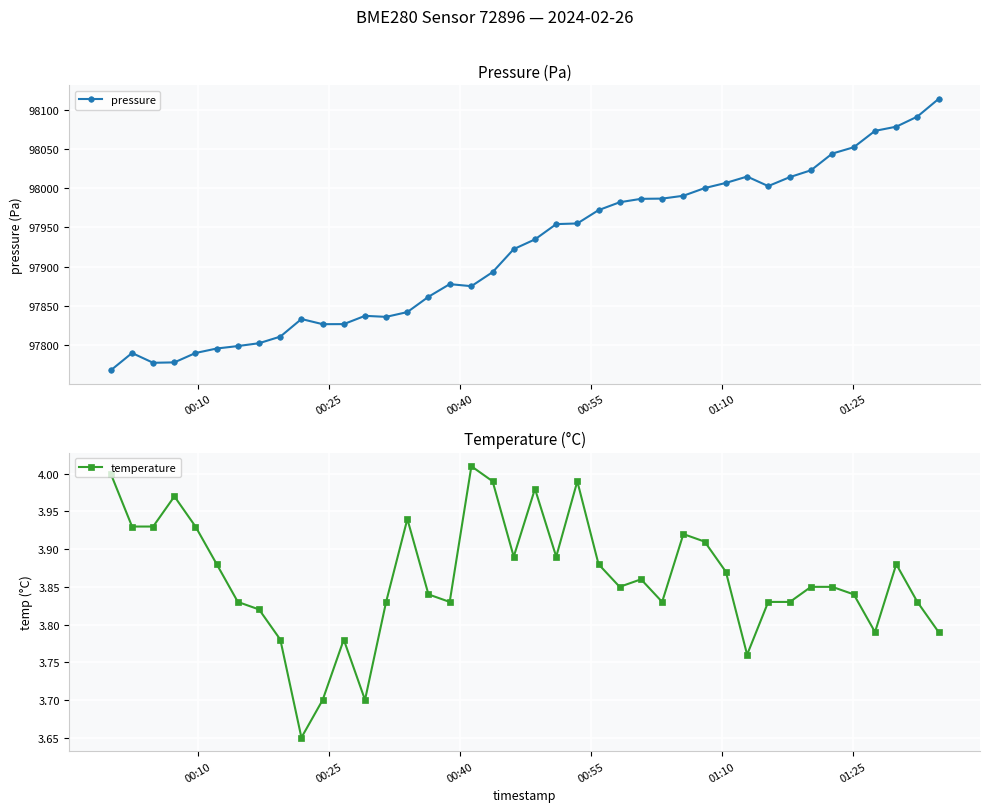

Reading left to right, list all the values displayed in this chart.

pressure: 97767.6	97789.6	97777.1	97777.7	97789.6	97795.4	97798.5	97802.2	97810.6	97833.1	97826.5	97826.6	97837.1	97835.8	97841.9	97861.5	97877.6	97875.0	97893.0	97922.4	97934.8	97954.3	97955.2	97972.2	97982.2	97986.6	97986.9	97990.6	98000.3	98007.0	98015.1	98002.9	98014.4	98023.1	98044.4	98052.6	98073.5	98078.8	98091.7	98114.3
temperature: 4.0	3.9	3.9	4.0	3.9	3.9	3.8	3.8	3.8	3.6	3.7	3.8	3.7	3.8	3.9	3.8	3.8	4.0	4.0	3.9	4.0	3.9	4.0	3.9	3.9	3.9	3.8	3.9	3.9	3.9	3.8	3.8	3.8	3.9	3.9	3.8	3.8	3.9	3.8	3.8